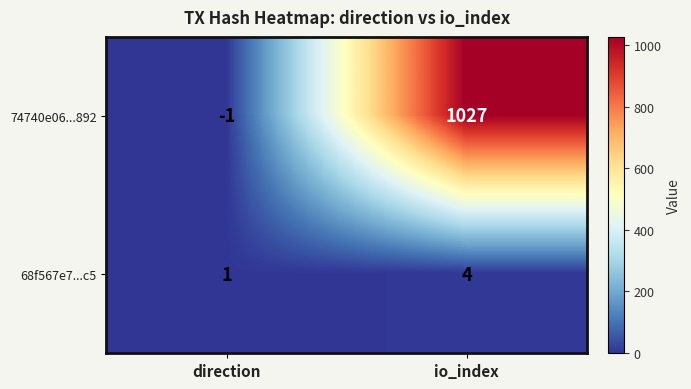

What is the average value of the 74740e06...892 series?

513